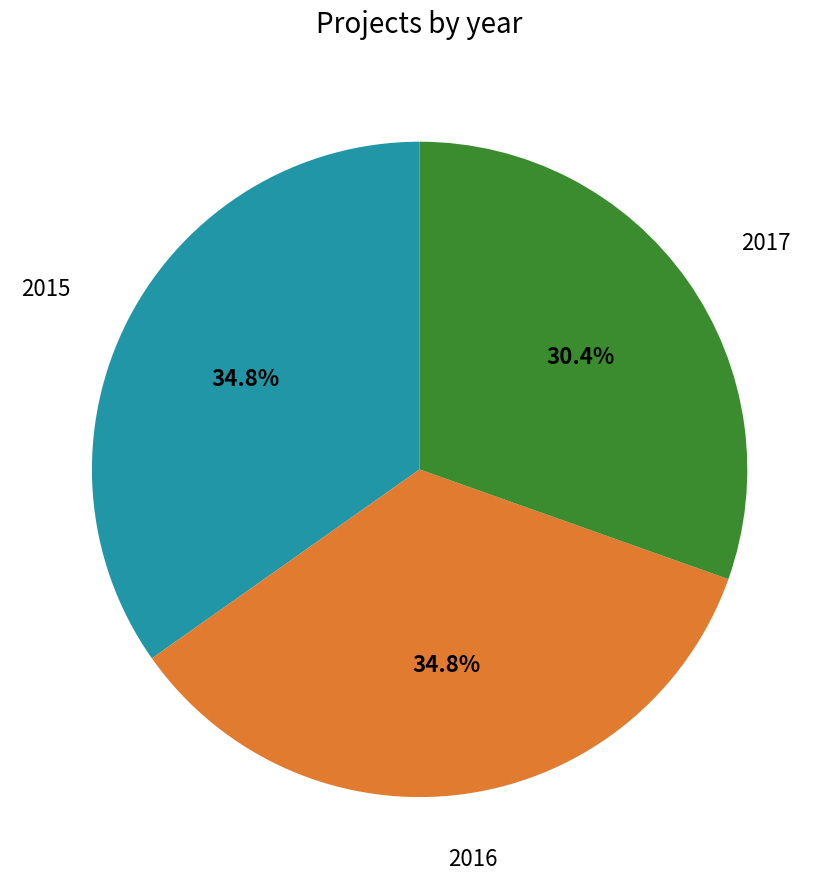

Is it true that 2016 is 28% of the pie?

False